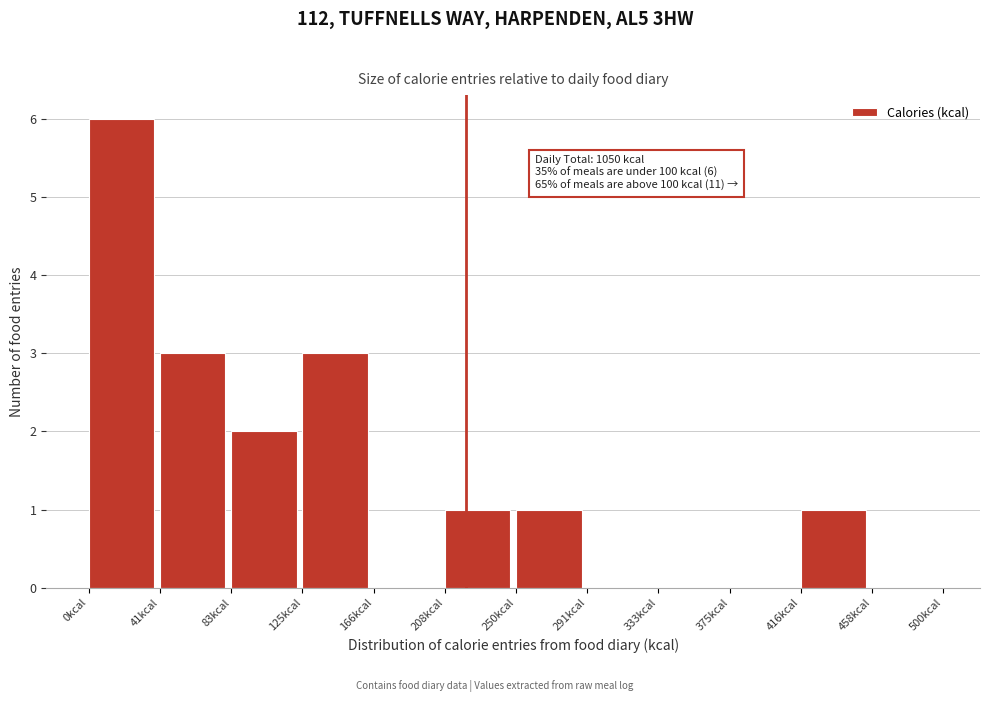

Which range on the x-axis has the tallest bar?

0 to 40